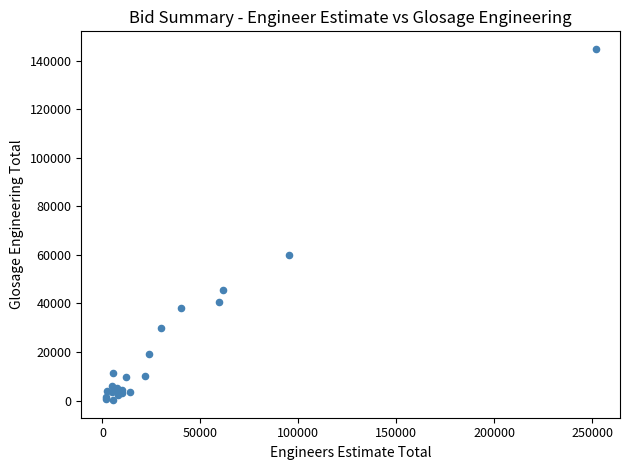

What Y value in the scatter plot is closest to 72492?

59892